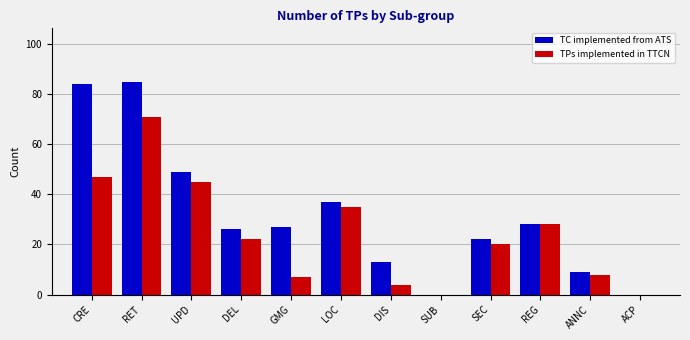

Is the value of TPs implemented in TTCN at GMG greater than the value of TC implemented from ATS at GMG?

No